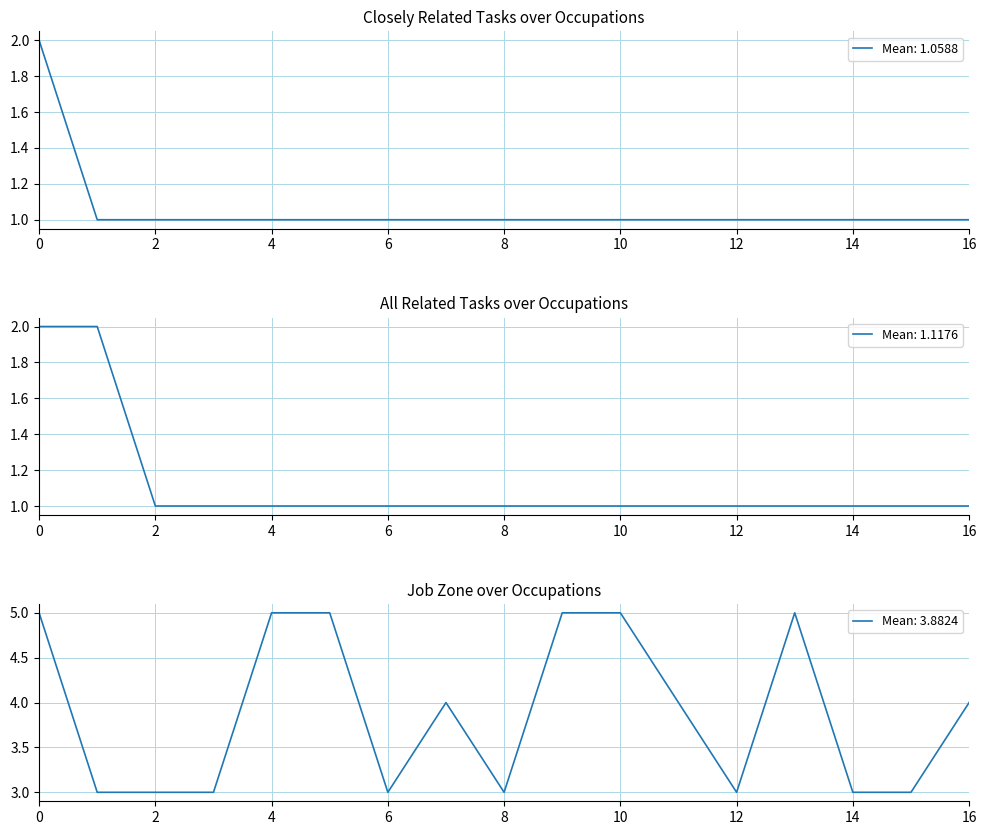

Between 11 and 15, which is larger?

11